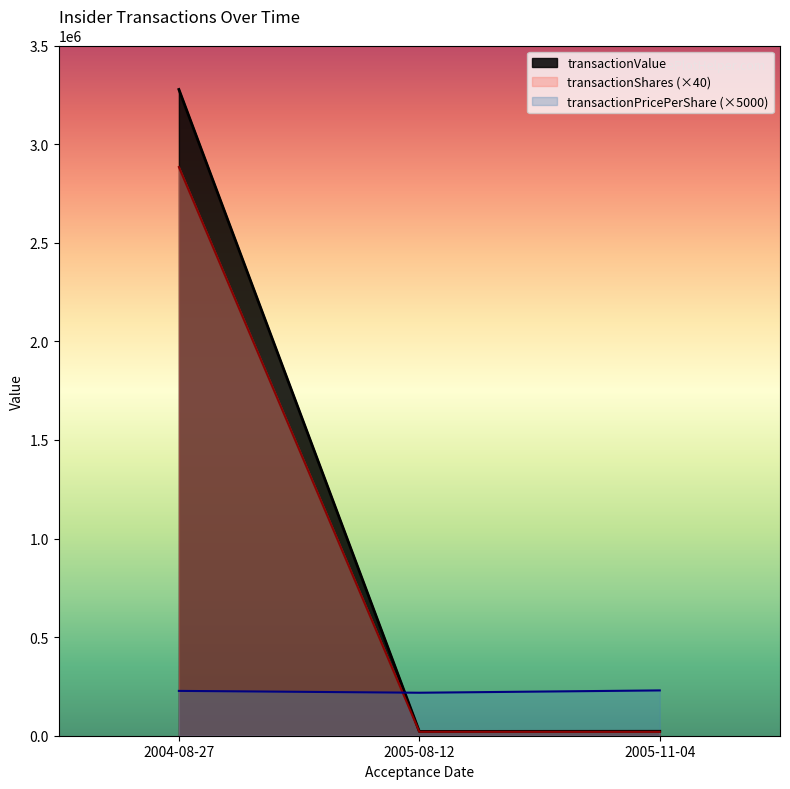

What is the value of the transactionValue point at the 2nd from the left?

21800